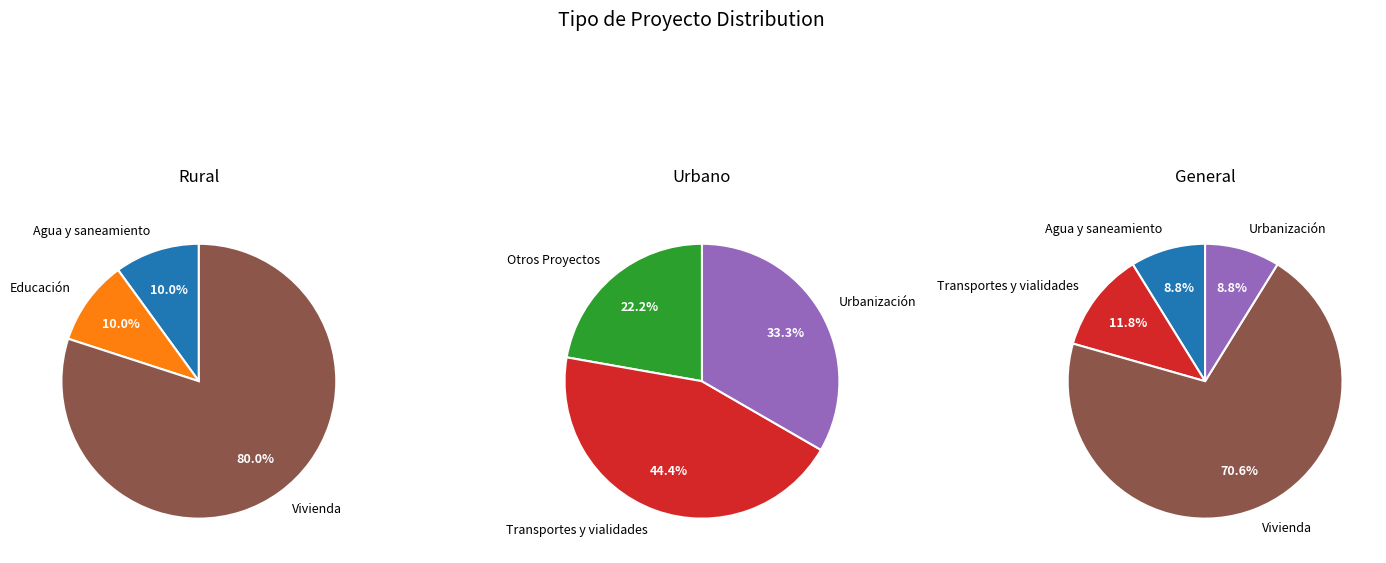

Rank the categories by value from highest to lowest.

Vivienda, Transportes y vialidades, Agua y saneamiento, Educación, Urbanización, Otros Proyectos